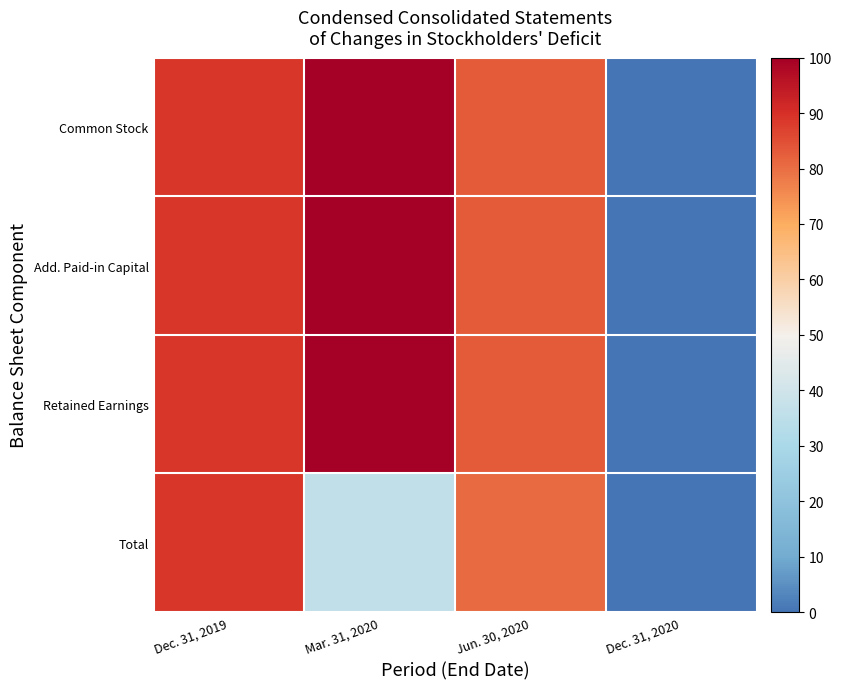

How many distinct data groups are displayed?

4